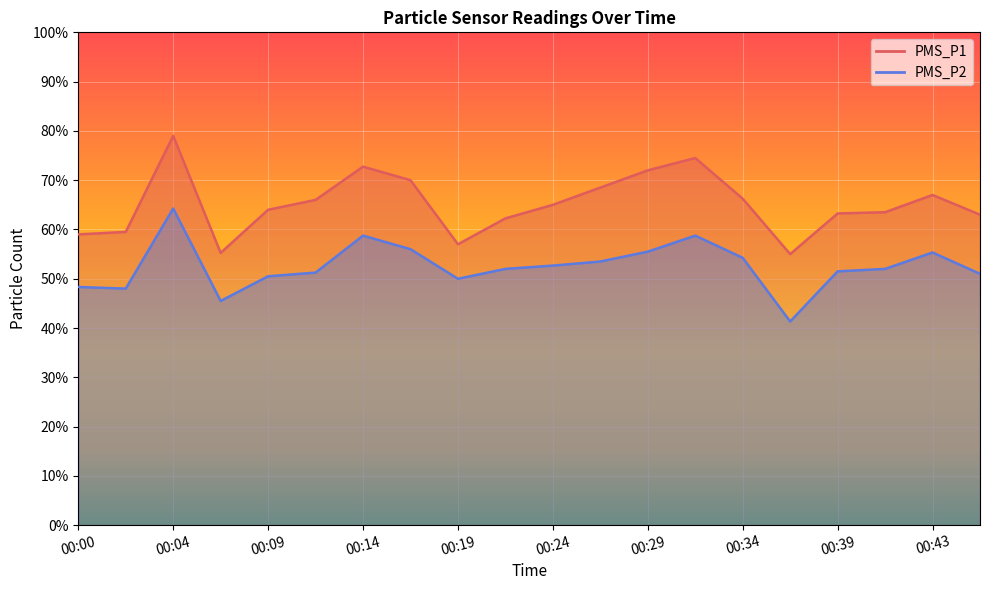

The PMS_P1 series shows 55.2 at 00:07. True or false?

True